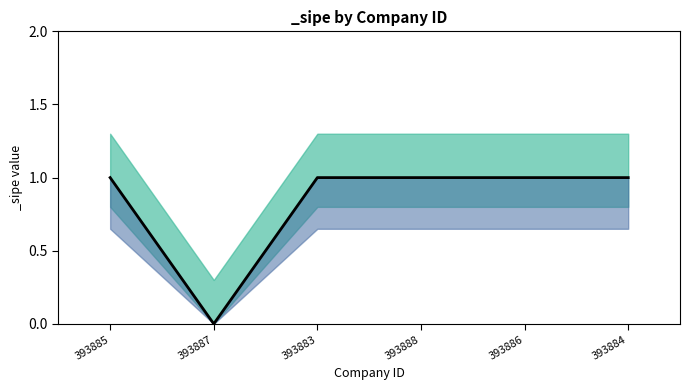

Reading left to right, what are all the values shown in this chart?

1	0	1	1	1	1